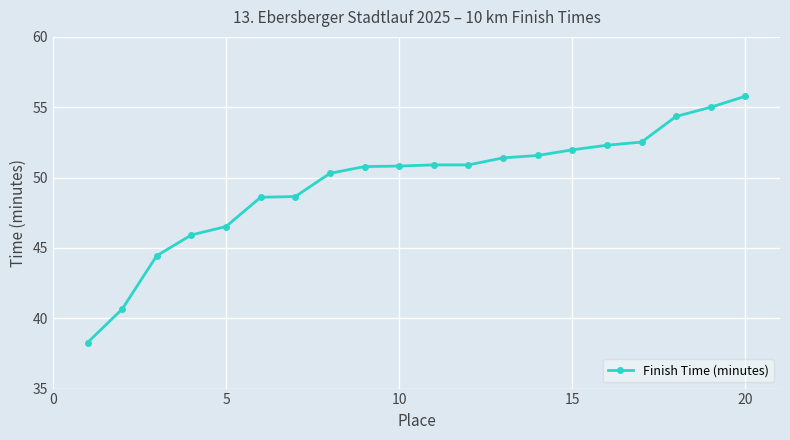

What is the minimum value shown in the chart?

38.3